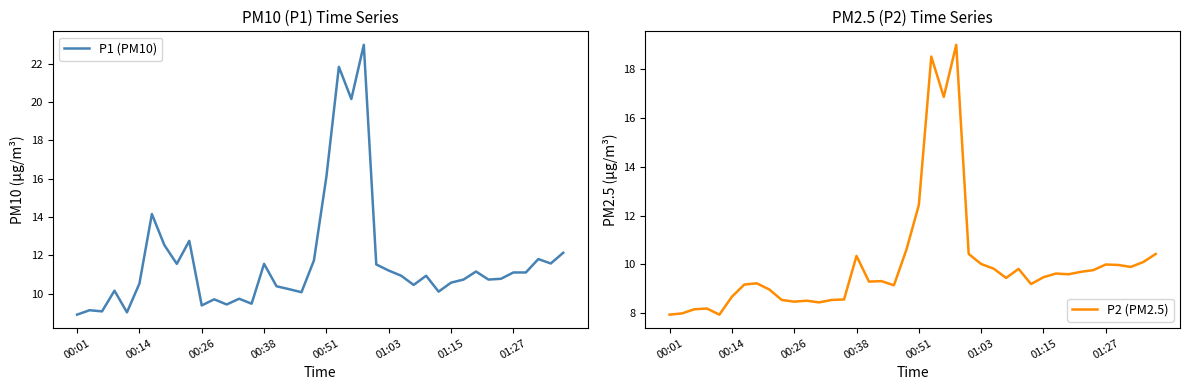

What is the minimum value for P1 (PM10)?

8.9